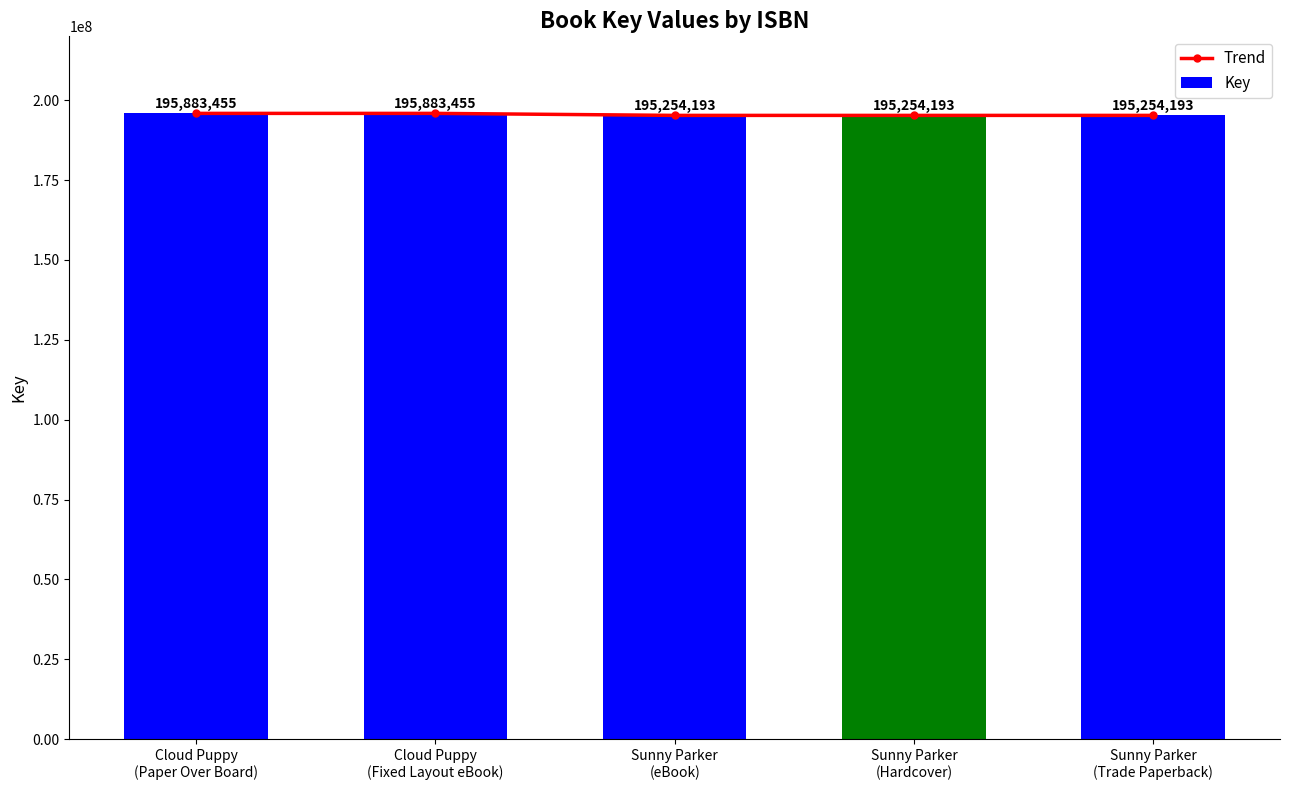

What is the total value across all series at Sunny Parker
(Trade Paperback)?

390508386